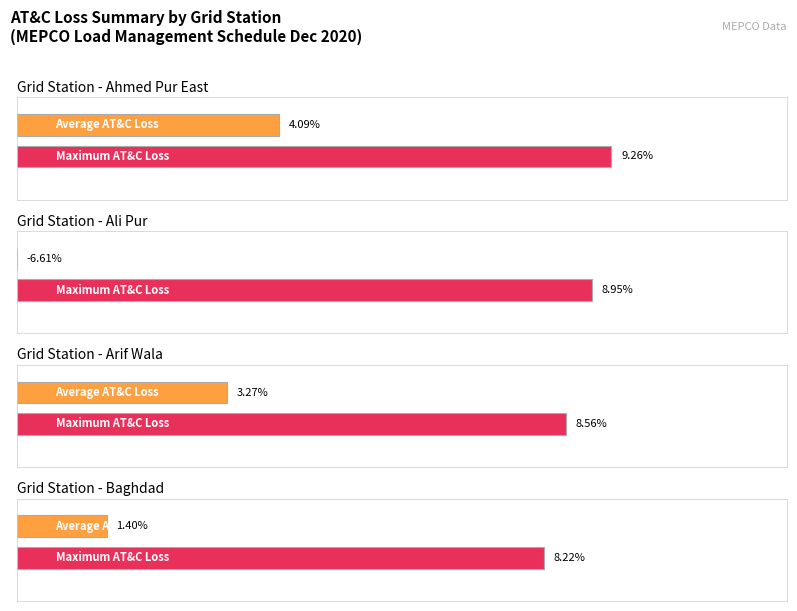

Where does the Maximum utilization series first go above 7?

Ahmed Pur East